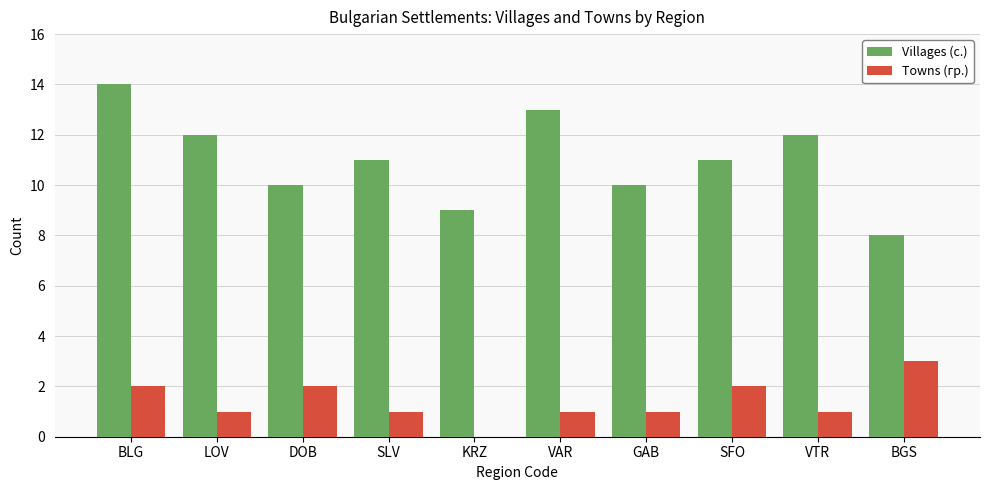

What is the maximum value for Towns (гр.)?

3